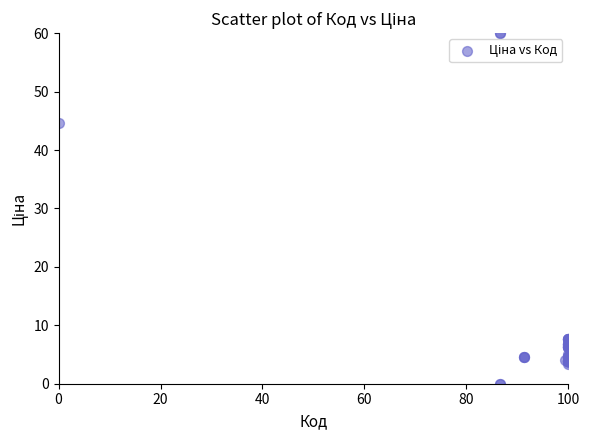

What Y value in the scatter plot is closest to 30?

44.6